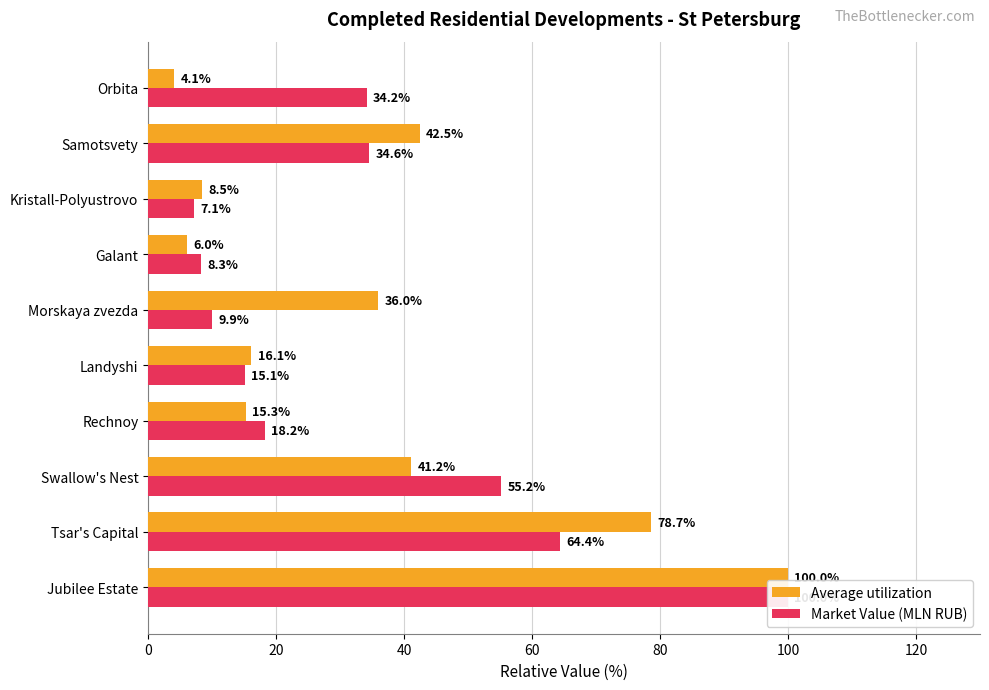

Which series has the largest range (max minus min)?

Average utilization